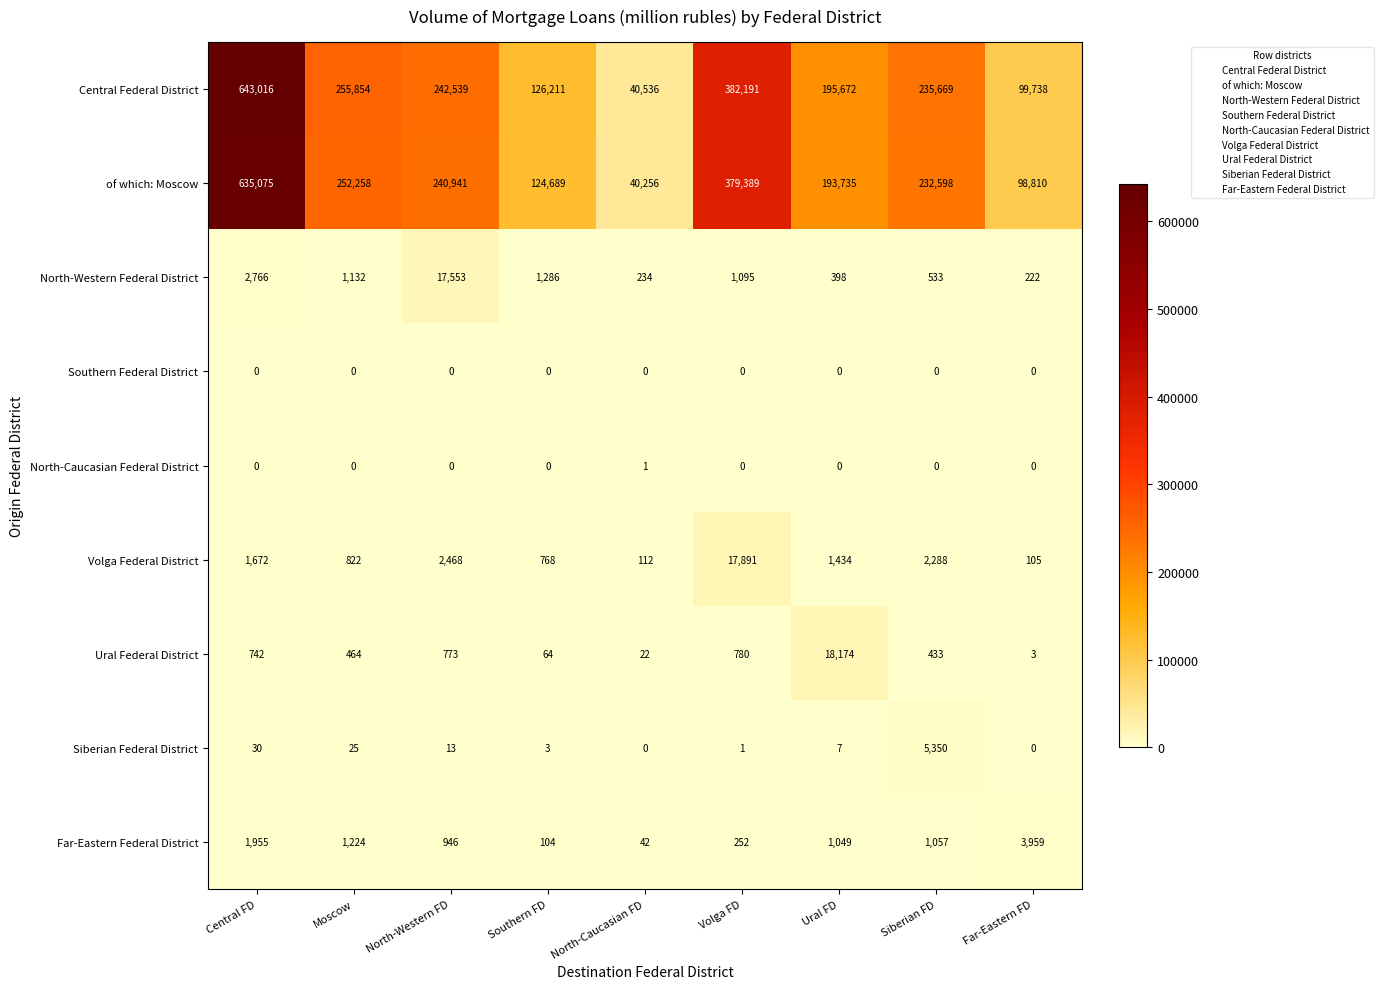

List the labels in order of Central Federal District value, smallest first.

North-Caucasian FD, Far-Eastern FD, Southern FD, Ural FD, Siberian FD, North-Western FD, Moscow, Volga FD, Central FD